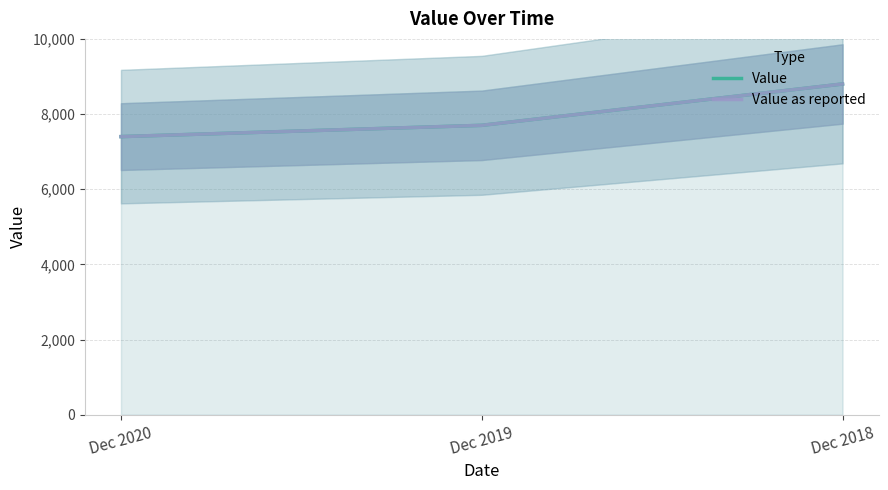

Which series has the largest total across all categories?

Value